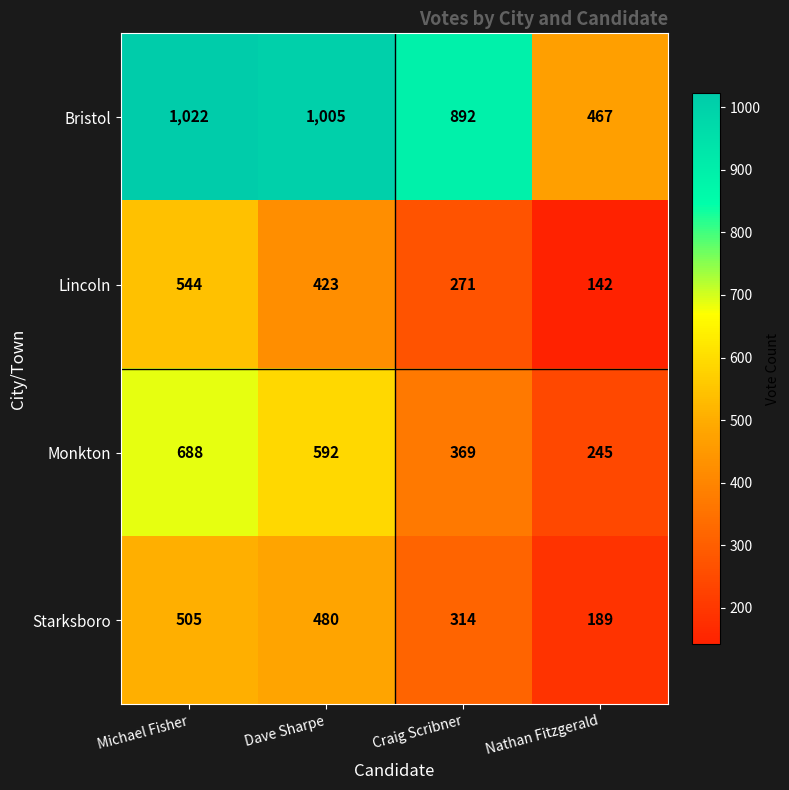

How many data points does each series have?

4